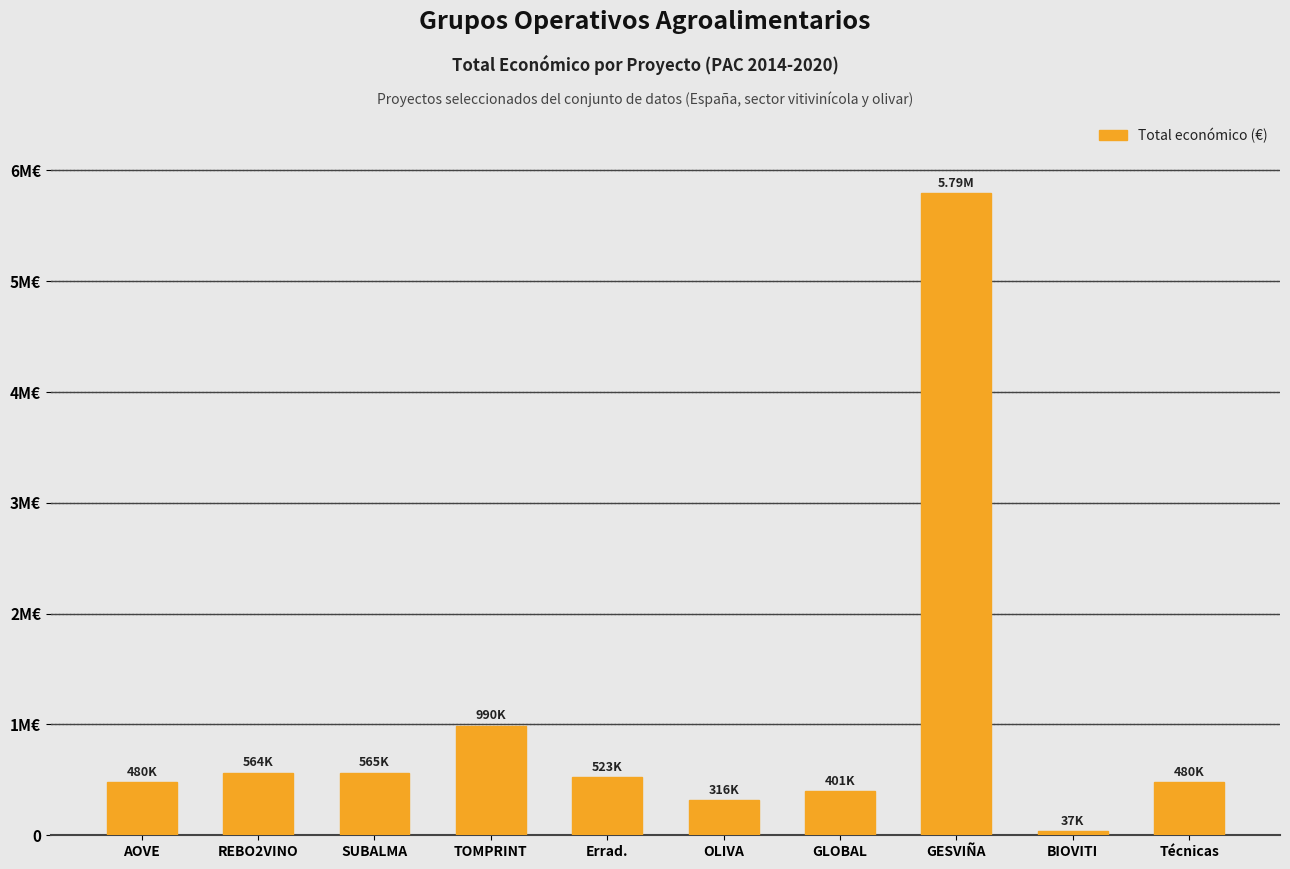

What is the label of the 4th bar from the left?

TOMPRINT